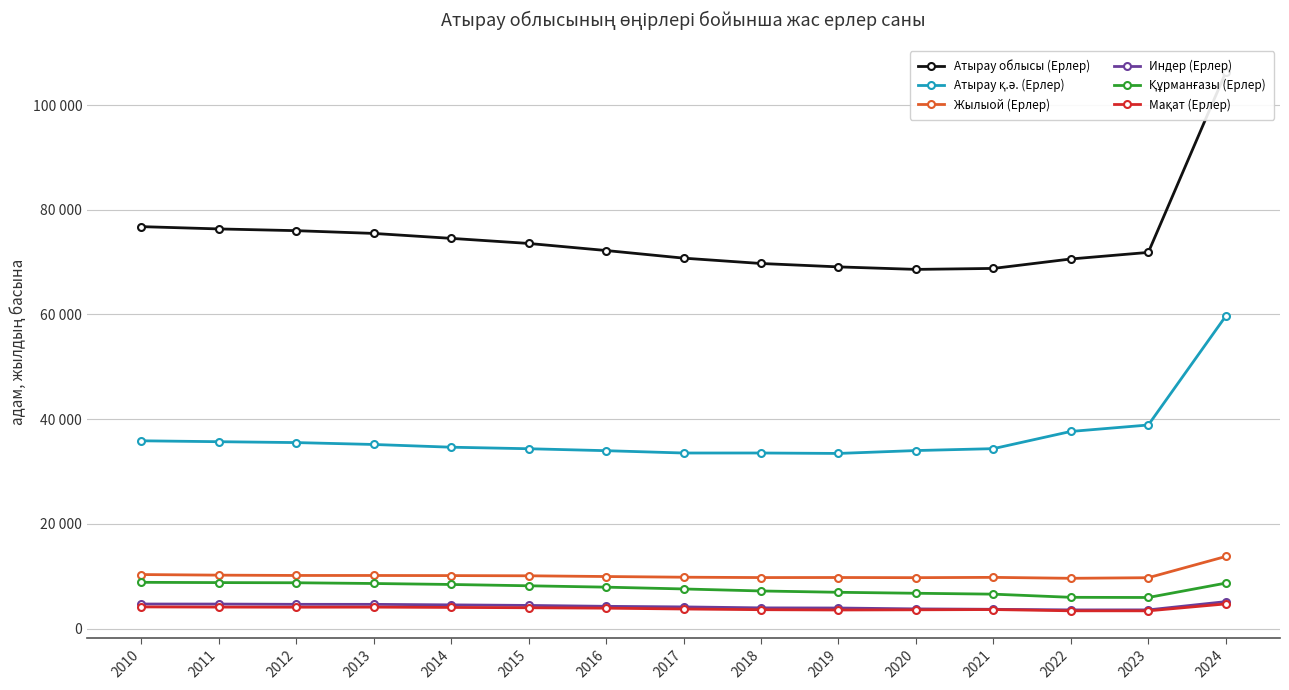

What is the value of the Атырау облысы (Ерлер) point at the 11th from the left?

68609